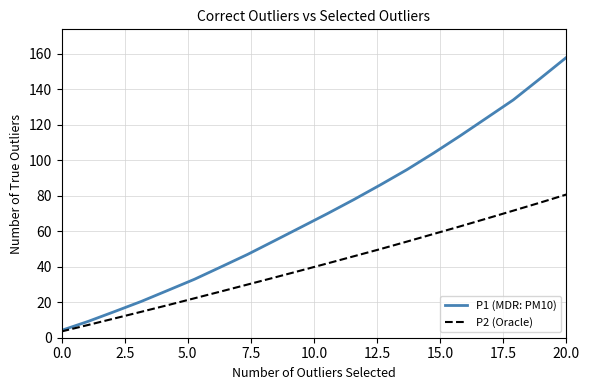

What is the difference between the maximum and minimum values in the P1 (MDR: PM10) series?

153.7